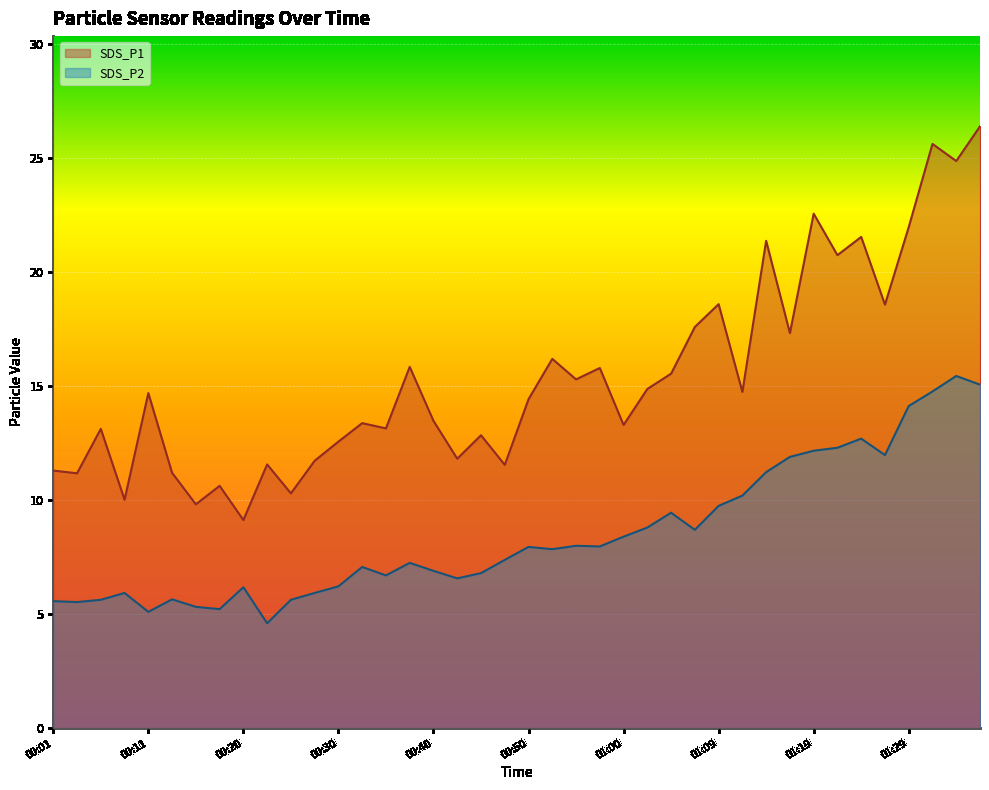

Rank the series by their maximum value, from highest to lowest.

SDS_P1, SDS_P2